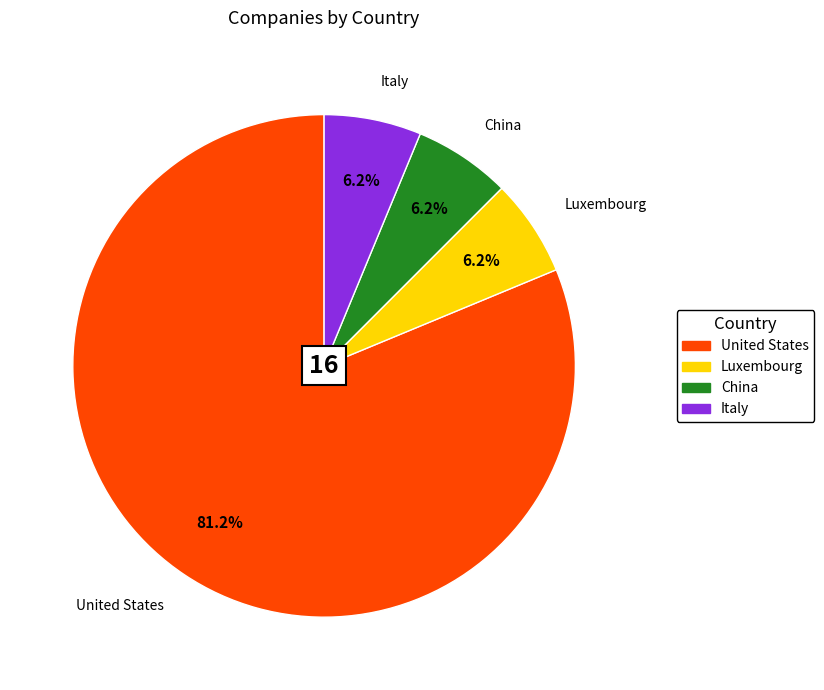

Which has a higher value, United States or Luxembourg?

United States